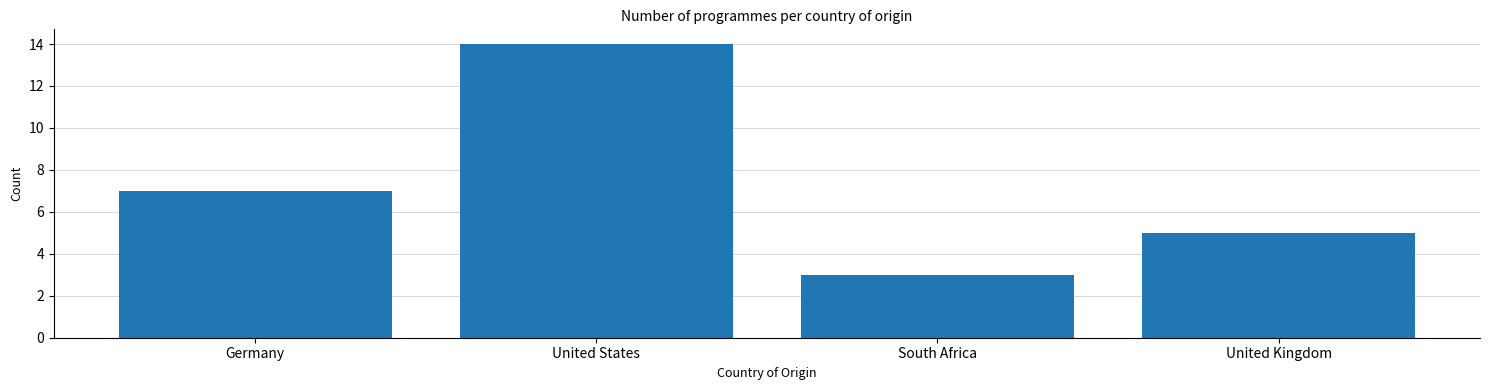

True or false: the data shows 12 at Germany.

False